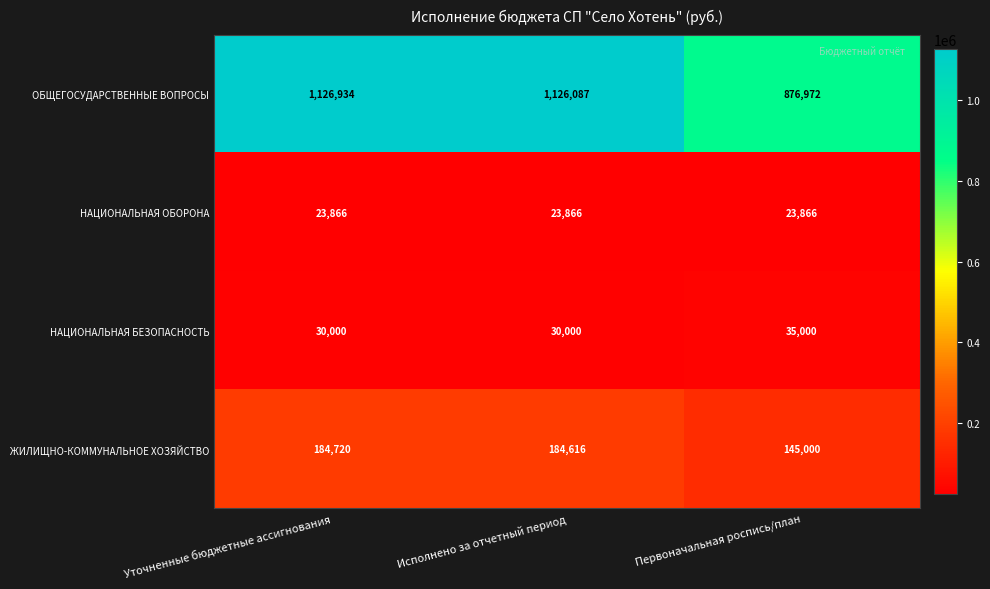

Reading right to left, what are all the values shown in this chart?

ОБЩЕГОСУДАРСТВЕННЫЕ ВОПРОСЫ: Первоначальная роспись/план=876972	Исполнено за отчетный период=1126087	Уточненные бюджетные ассигнования=1126934
НАЦИОНАЛЬНАЯ ОБОРОНА: Первоначальная роспись/план=23866	Исполнено за отчетный период=23866	Уточненные бюджетные ассигнования=23866
НАЦИОНАЛЬНАЯ БЕЗОПАСНОСТЬ: Первоначальная роспись/план=35000	Исполнено за отчетный период=30000	Уточненные бюджетные ассигнования=30000
ЖИЛИЩНО-КОММУНАЛЬНОЕ ХОЗЯЙСТВО: Первоначальная роспись/план=145000	Исполнено за отчетный период=184616	Уточненные бюджетные ассигнования=184720